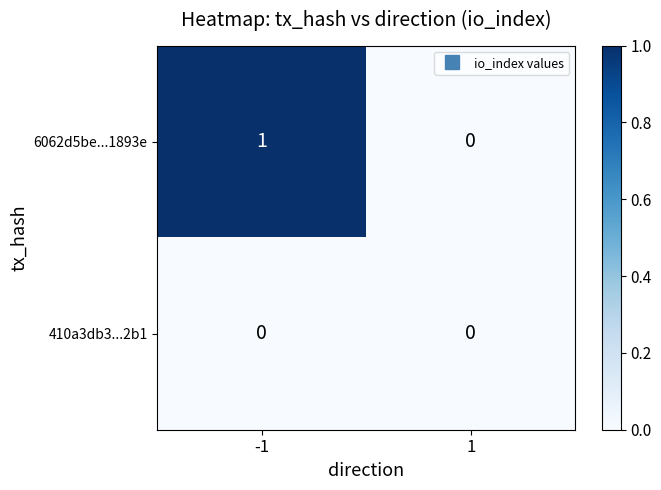

Which category has the highest value across all series?

-1